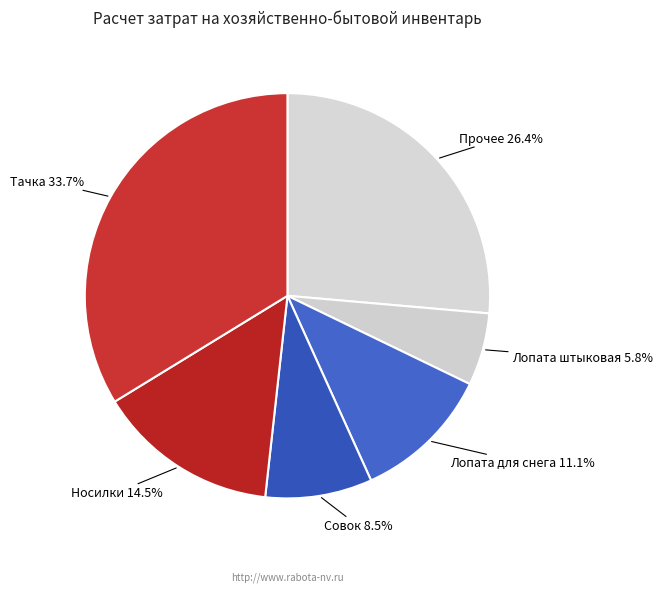

The Лопата штыковая slice represents 21% of the pie. True or false?

False